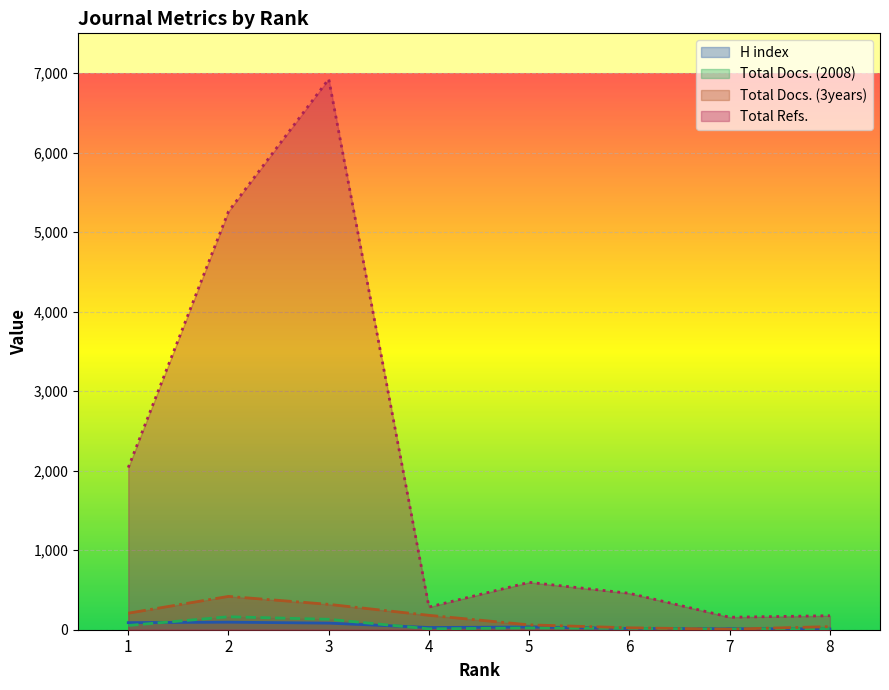

What are all the series names shown in the legend?

H index, Total Docs. (2008), Total Docs. (3years), Total Refs.